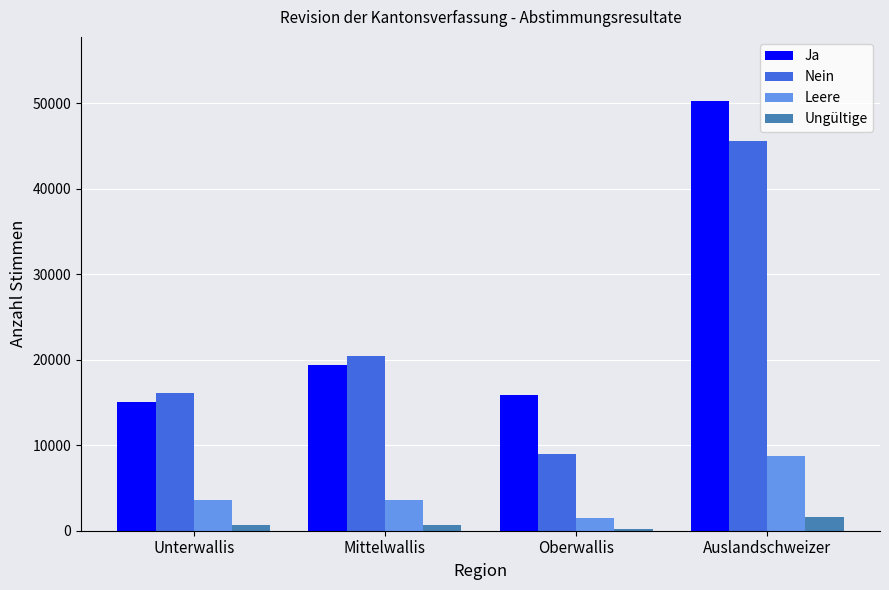

Which series has the largest total across all categories?

Ja